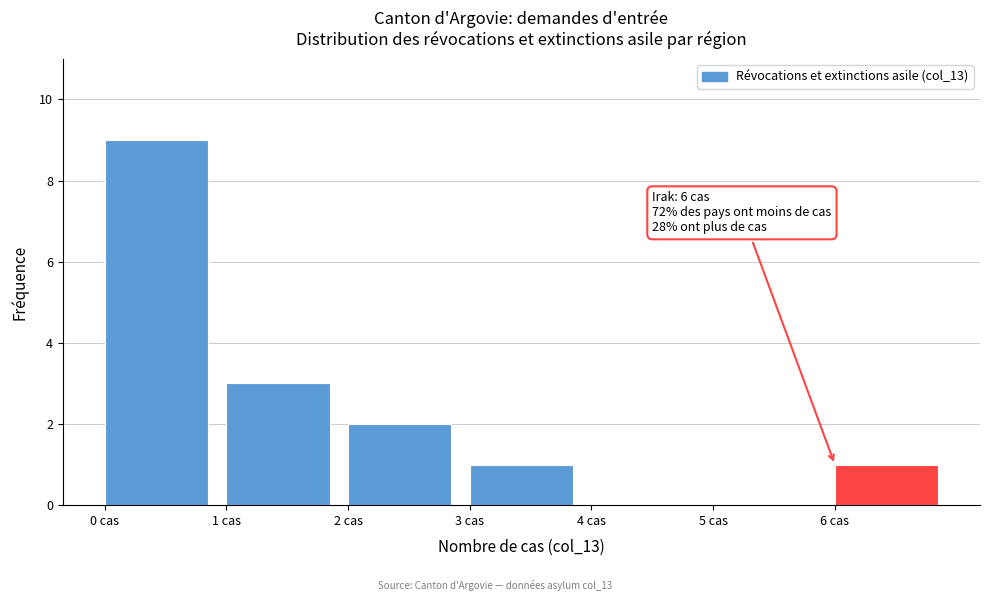

Which range on the x-axis has the tallest bar?

0 to 1